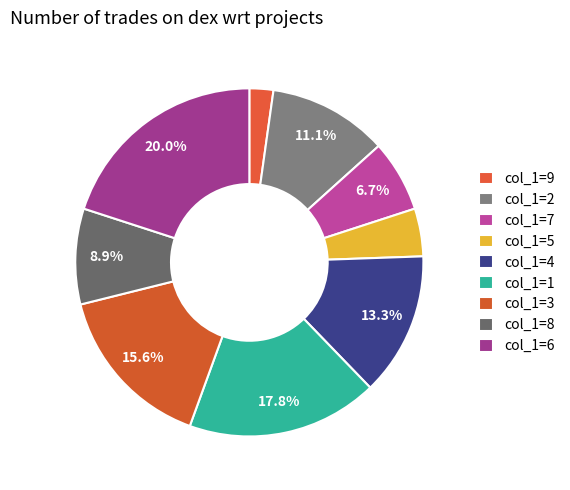

Count the number of slices in the pie.

9